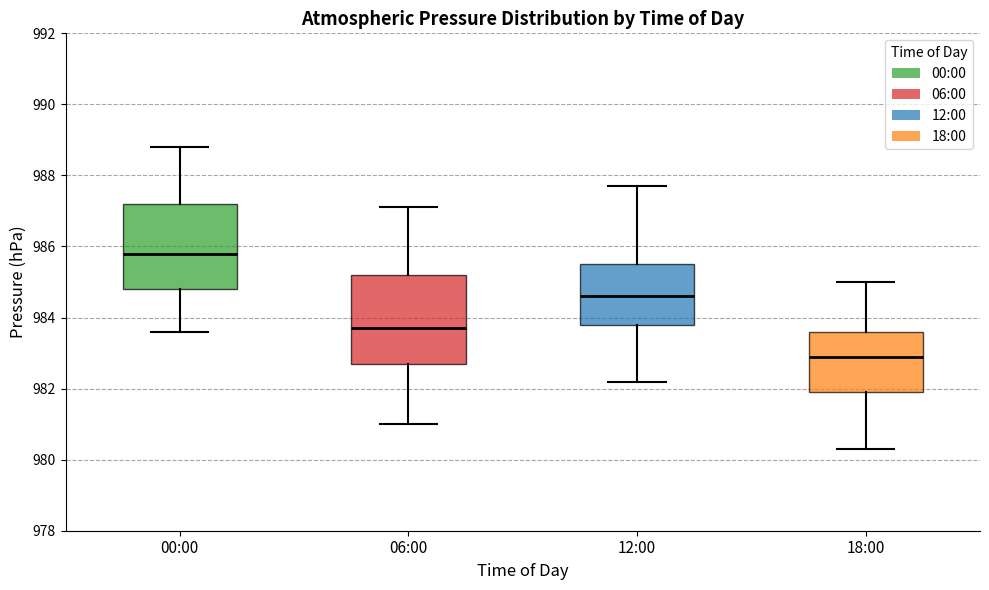

Reading left to right, transcribe this box plot: for each box, give where its median line is, the range the box spans, and where its two whiskers end, as read against the y-axis. The values are not printed on the chart, so give them approximately, as read against the axis.

00:00: median 985.8, box 984.8 to 987.2, whiskers 983.6 to 988.8
06:00: median 983.8, box 982.8 to 985.2, whiskers 981.0 to 987.2
12:00: median 984.6, box 983.8 to 985.6, whiskers 982.2 to 987.8
18:00: median 983.0, box 982.0 to 983.6, whiskers 980.4 to 985.0